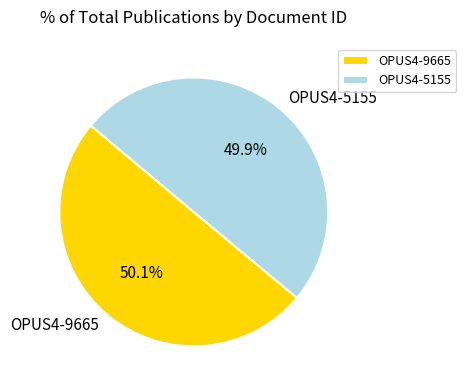

Do OPUS4-5155 and OPUS4-9665 together represent more than half of the pie?

Yes